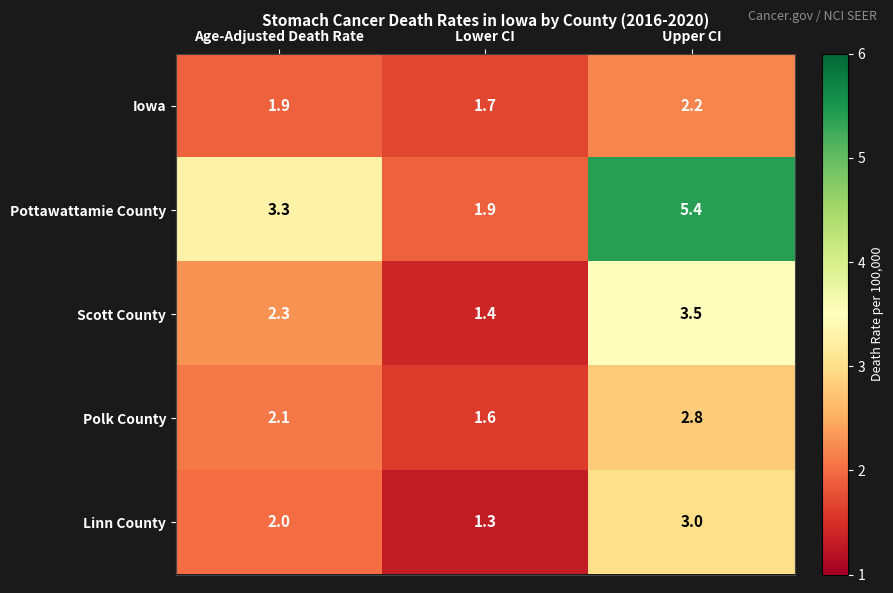

What is the maximum value shown in the chart?

5.4